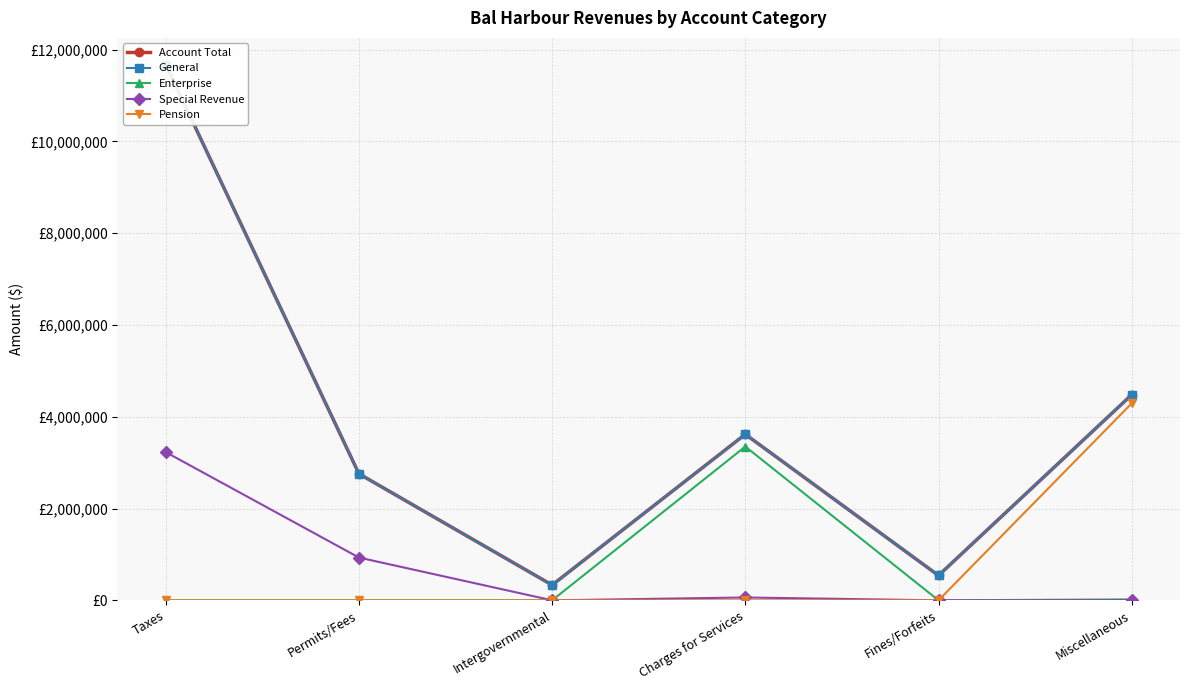

How many values in the Enterprise series exceed 0?

2